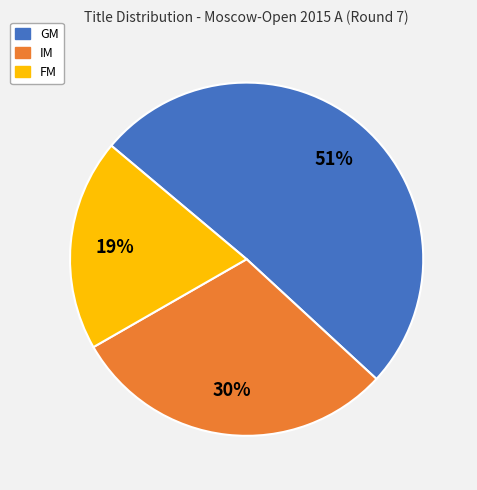

To the nearest percent, what percentage of the pie is IM?

30%